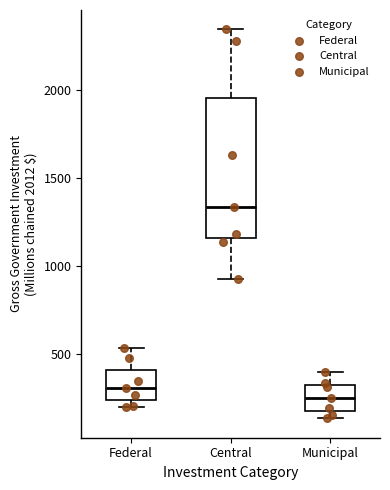

Reading left to right, read every box against the y-axis: the position of its median line, the range the box covers, and the ends of its whiskers. The values are not printed on the chart, so give them approximately, as read against the axis.

Federal: median 300, box 250 to 400, whiskers 200 to 550
Central: median 1350, box 1150 to 1950, whiskers 950 to 2350
Municipal: median 250, box 200 to 300, whiskers 150 to 400